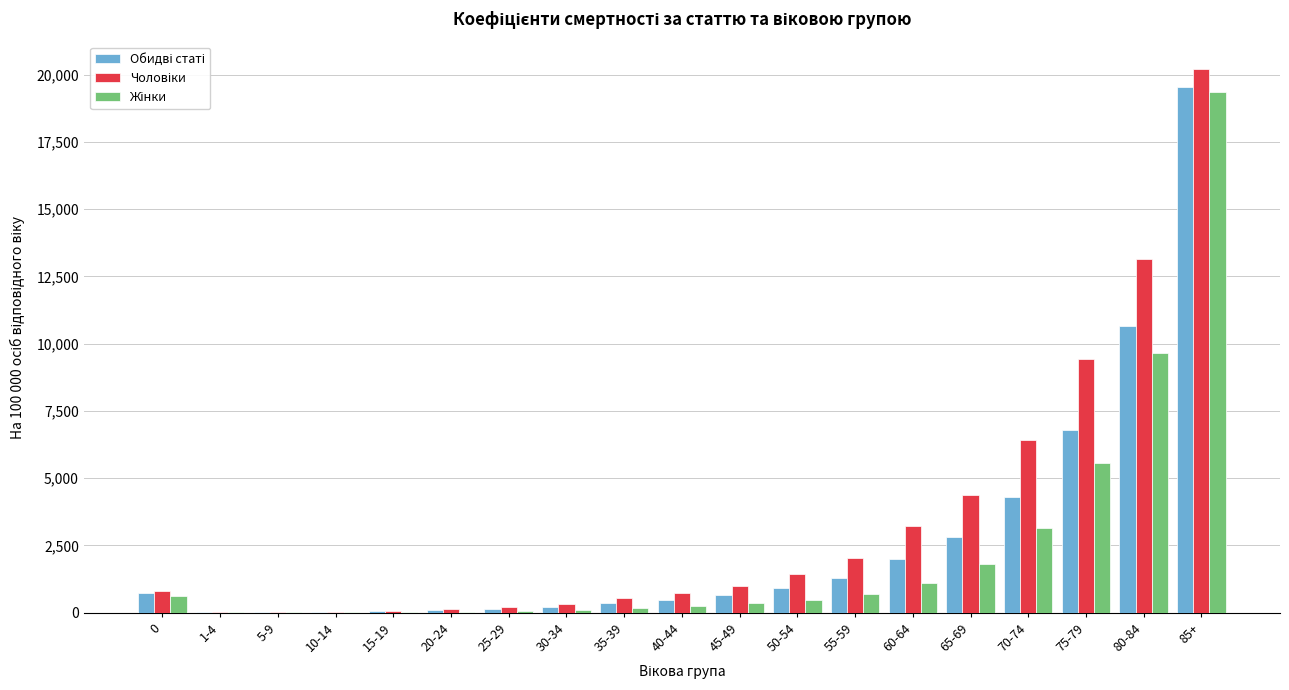

What is the total value across all series at 0?

2161.1